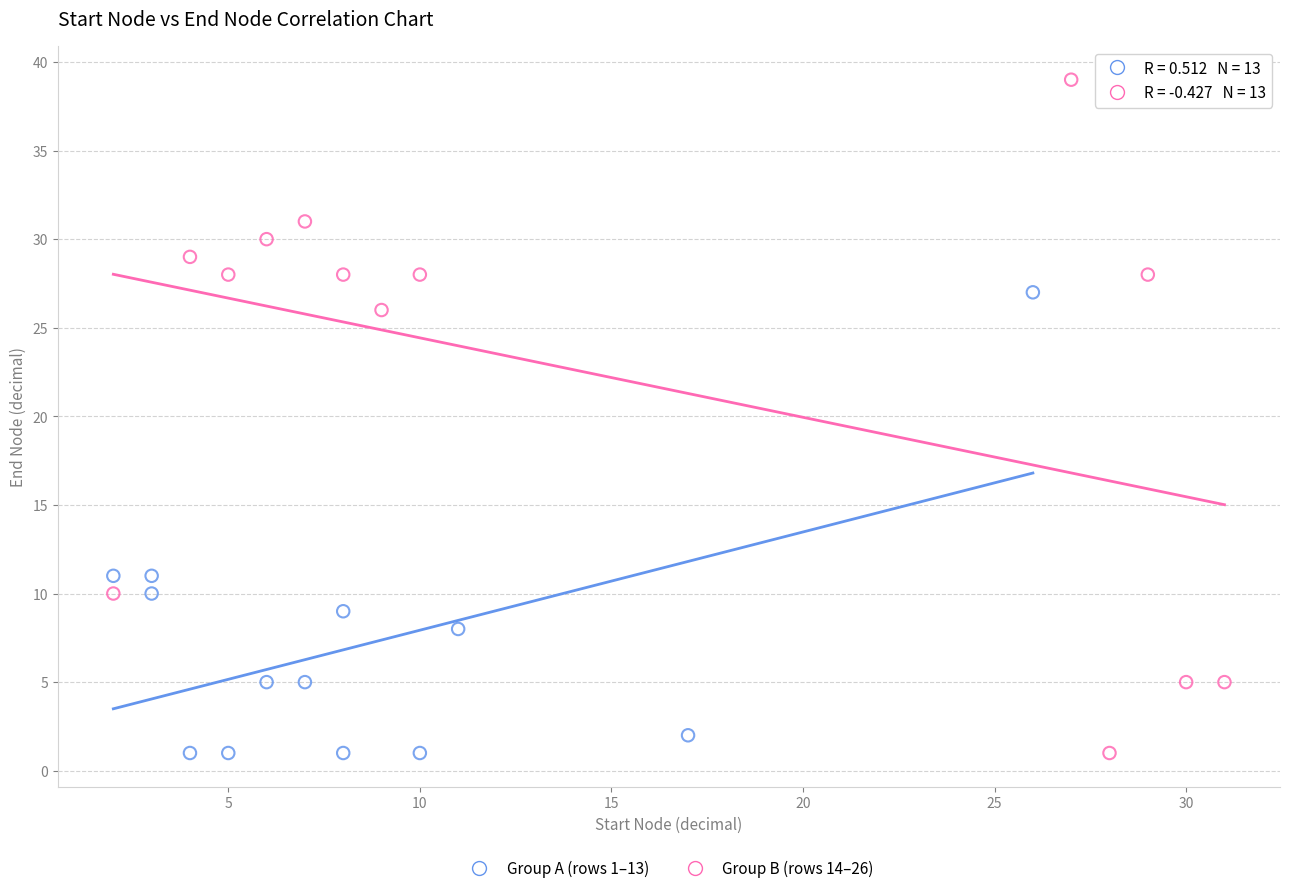

Which series contains the highest Y value?

Group B (rows 14–26)